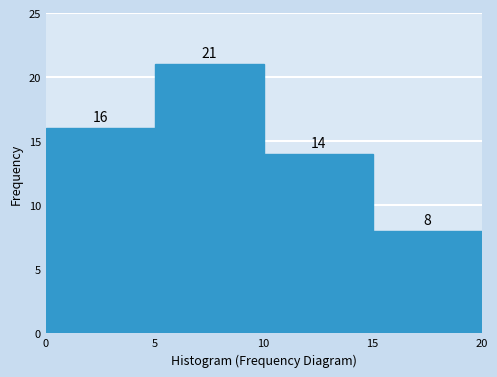

Reading left to right, transcribe this chart: for each bar, give the range it covers on the x-axis and its height.

0 to 5: 16
5 to 10: 21
10 to 15: 14
15 to 20: 8